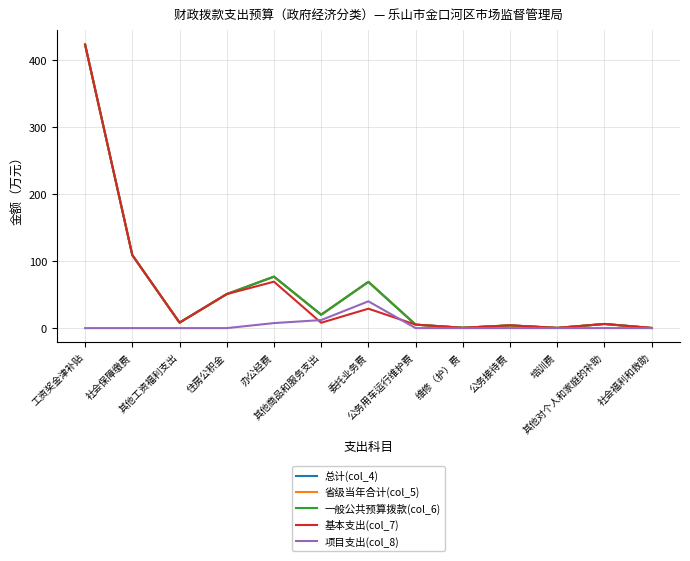

Does the chart have visible grid lines?

Yes